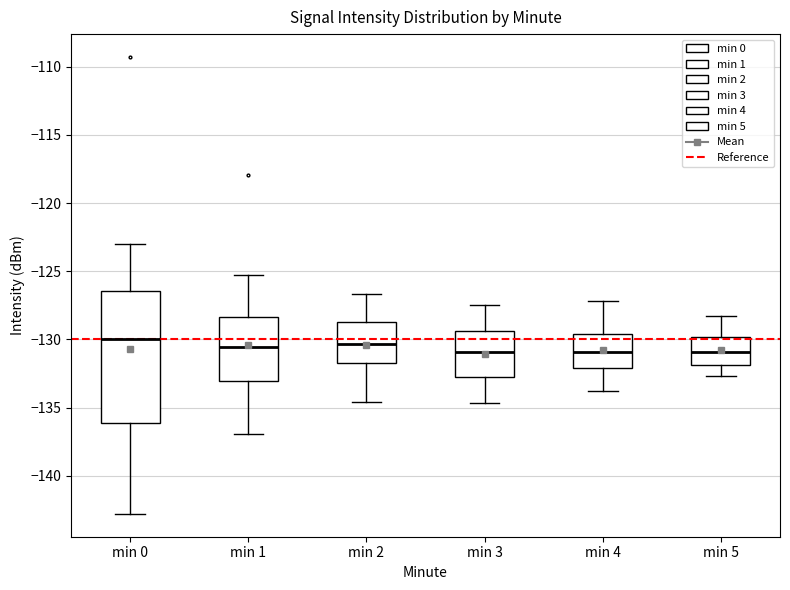

Which box is the tallest, from its lower edge to its upper edge?

min 0